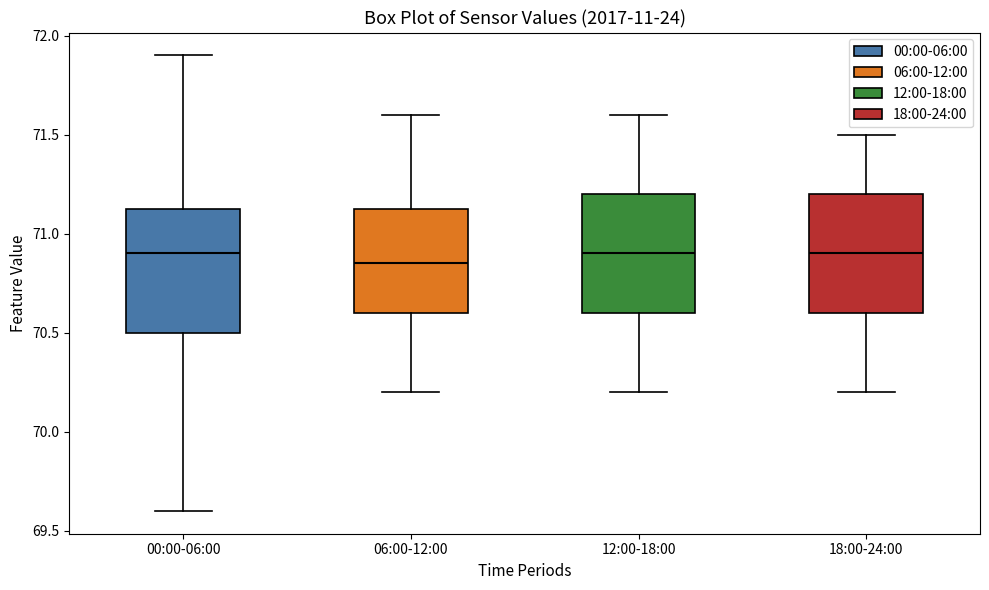

Reading left to right, read every box against the y-axis: the position of its median line, the range the box covers, and the ends of its whiskers. The values are not printed on the chart, so give them approximately, as read against the axis.

00:00-06:00: median 70.90, box 70.50 to 71.15, whiskers 69.60 to 71.90
06:00-12:00: median 70.85, box 70.60 to 71.15, whiskers 70.20 to 71.60
12:00-18:00: median 70.90, box 70.60 to 71.20, whiskers 70.20 to 71.60
18:00-24:00: median 70.90, box 70.60 to 71.20, whiskers 70.20 to 71.50